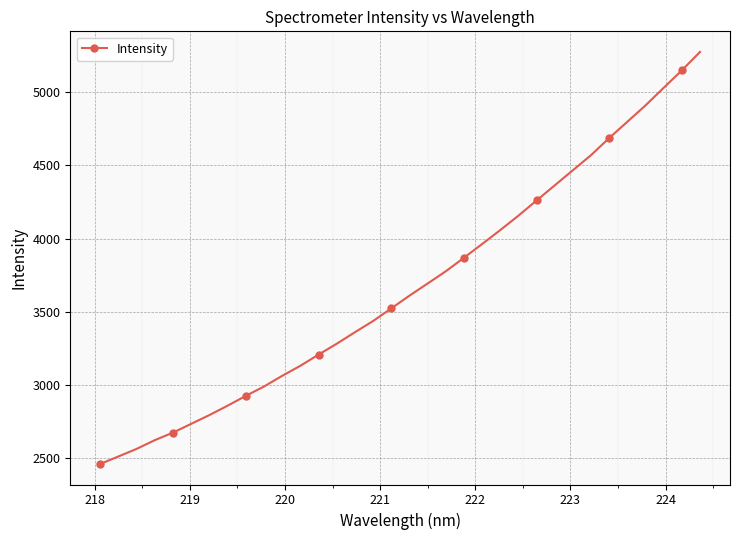

What is the difference between the maximum and minimum values?

2813.4